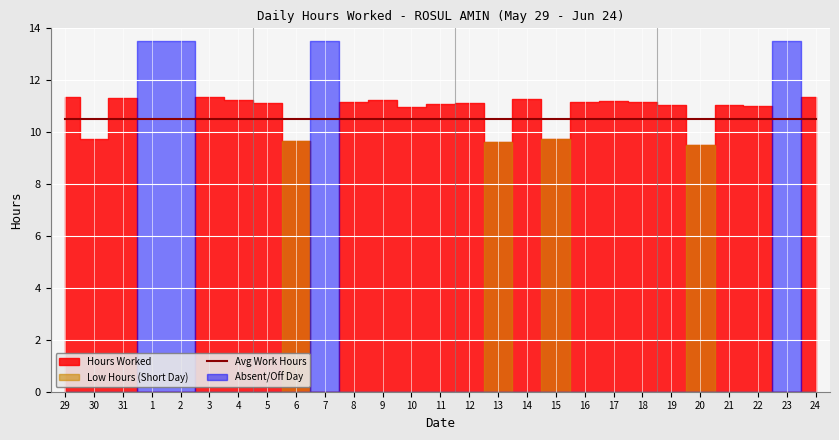

How many categories are shown in the chart?

27